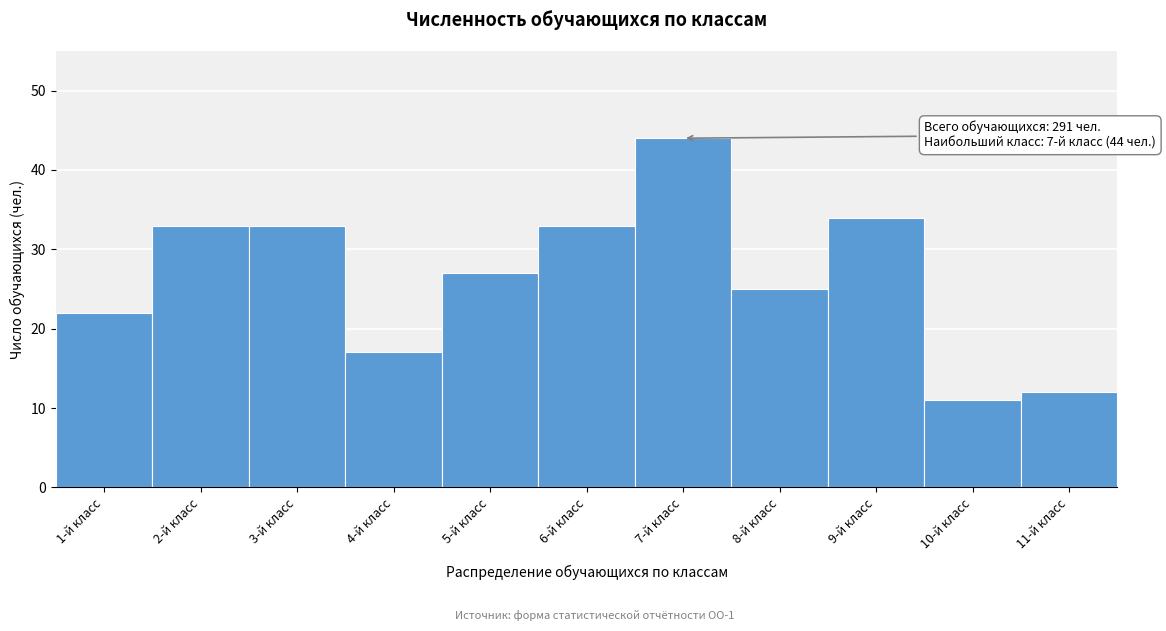

Reading left to right, what are all the values shown in this chart?

22	33	33	17	27	33	44	25	34	11	12